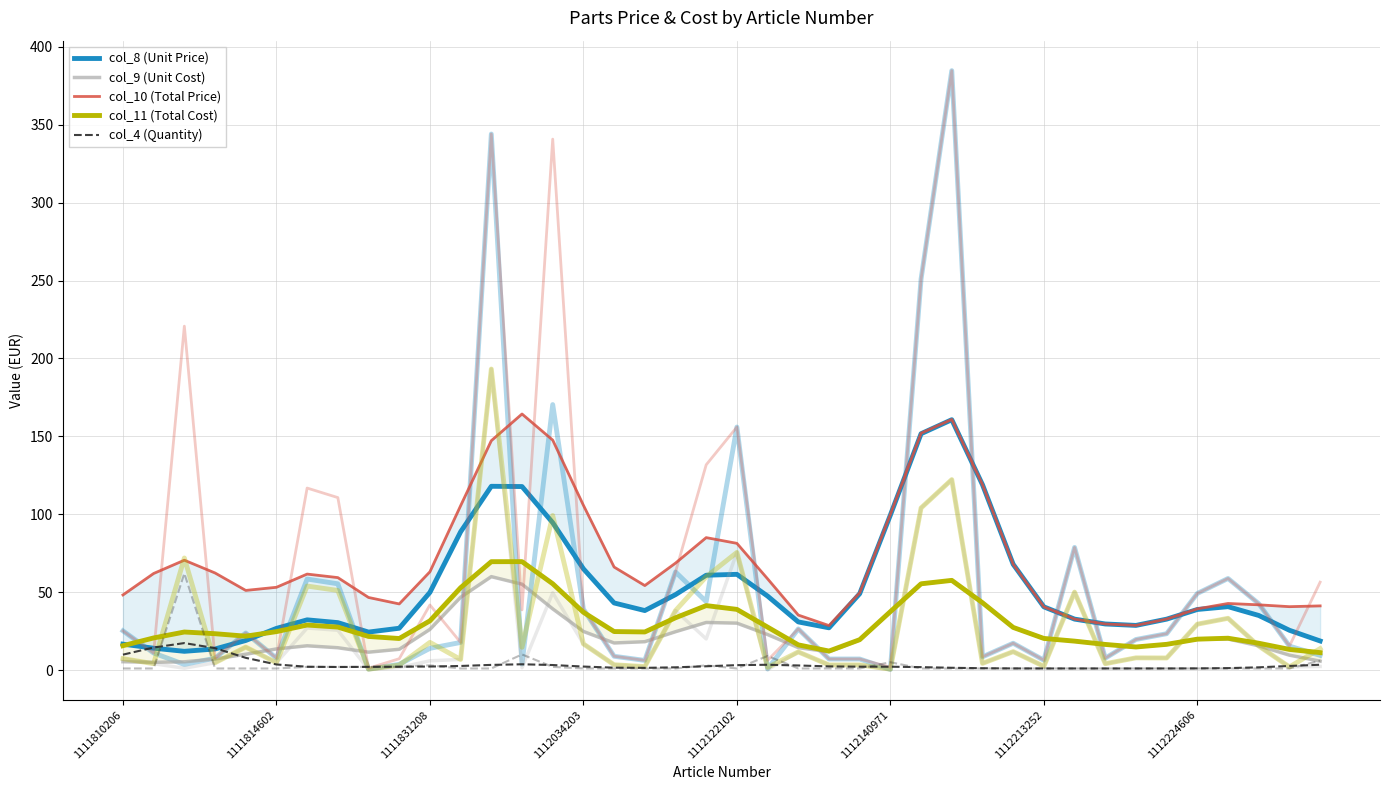

Where is col_9 (Unit Cost) nearest to the value 32?

19